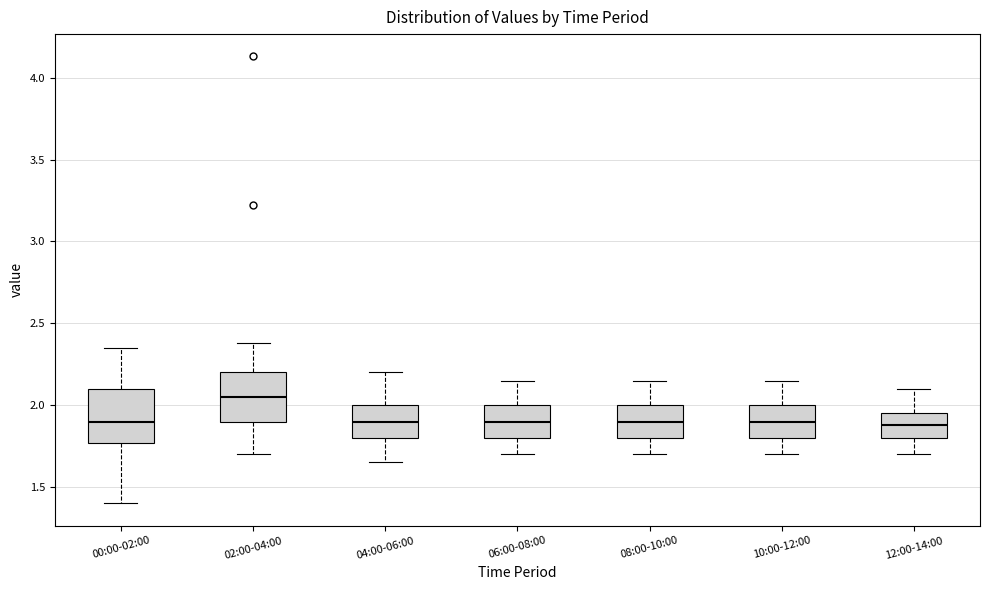

Where is the lower edge of the box for 00:00-02:00 on the y-axis? The values are not printed on the chart, so give them approximately, as read against the axis.

1.75